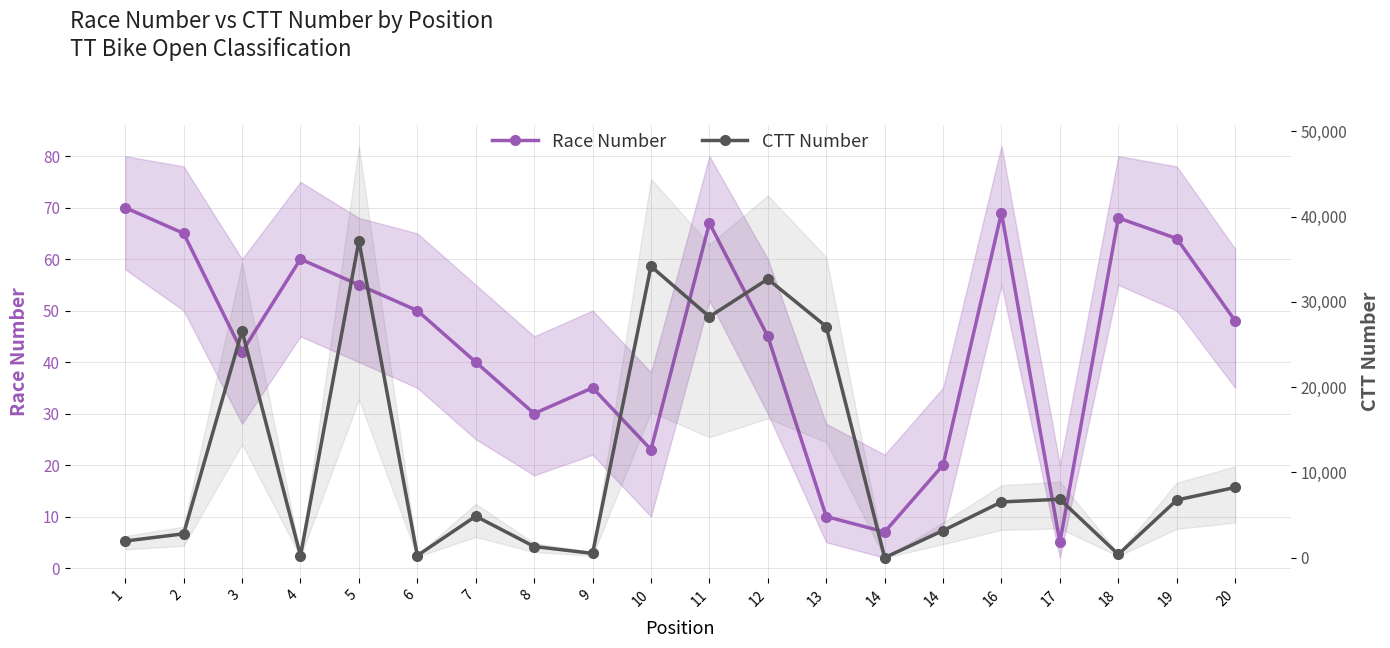

How many data points does each series have?

20